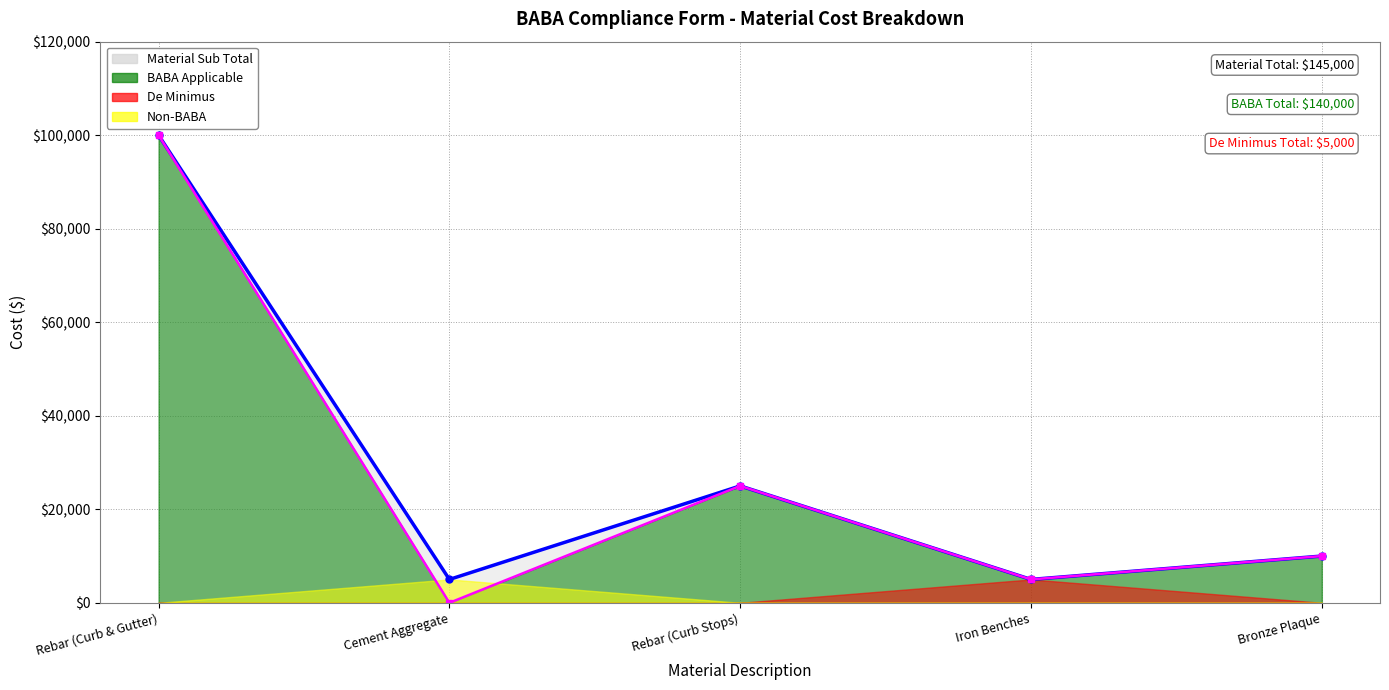

Which series has the largest range (max minus min)?

BABA Applicable